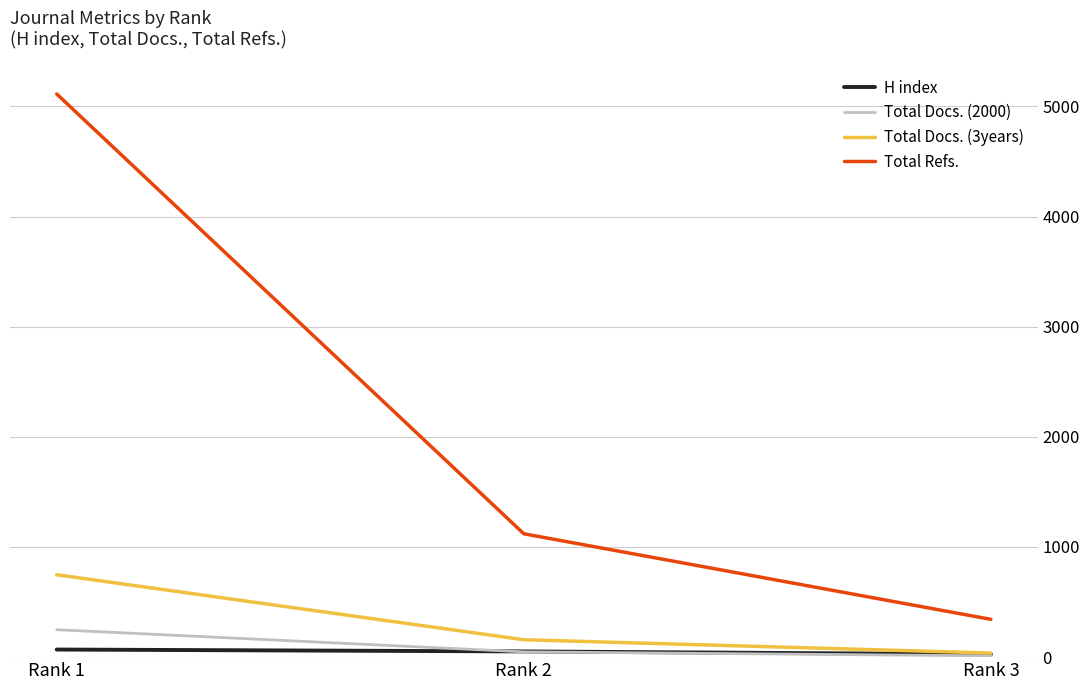

What is the difference between the Total Docs. (3years) values at Rank 1 and Rank 2?

590